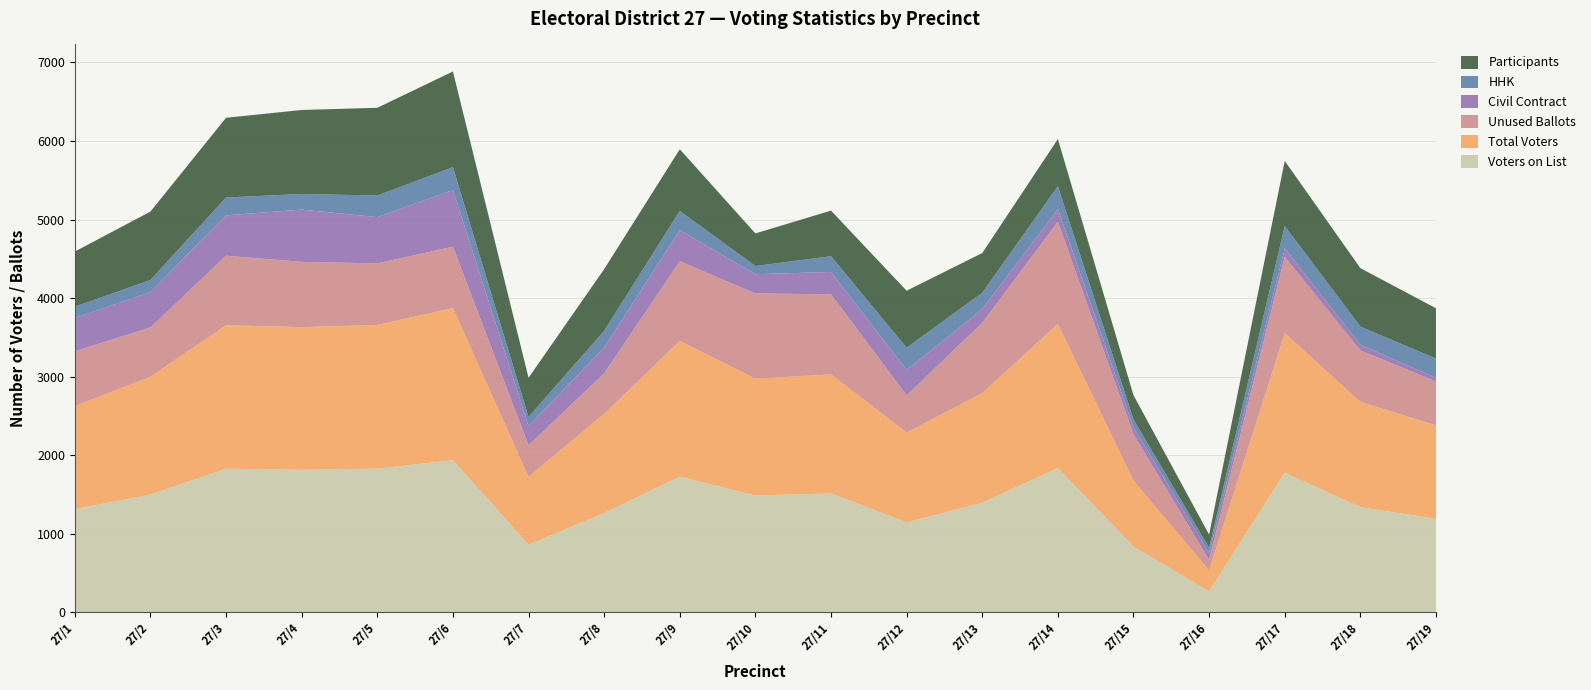

Reading left to right, transcribe all the data shown in this chart.

Voters on List: 1313	1499	1827	1815	1829	1936	862	1263	1727	1487	1514	1144	1395	1836	837	267	1777	1339	1190
Total Voters: 1313	1499	1827	1815	1829	1936	862	1263	1727	1487	1514	1144	1395	1836	837	267	1777	1339	1190
Unused Ballots: 698	629	885	831	783	782	402	515	1015	1085	1020	474	895	1299	591	132	971	656	559
Civil Contract: 422	449	514	665	589	721	246	328	395	245	284	323	173	162	90	89	108	73	46
HHK: 144	154	227	199	275	291	115	214	245	104	201	282	210	290	99	66	284	230	244
Participants: 702	871	1015	1069	1117	1218	498	785	785	415	580	726	505	601	309	168	829	744	641